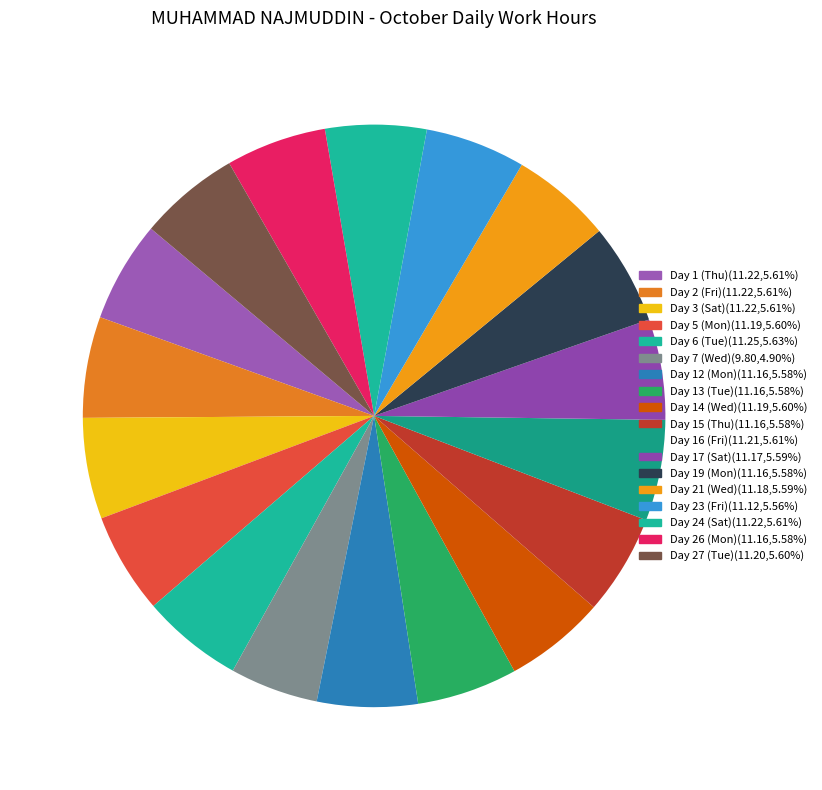

How many slices are in this pie chart?

18